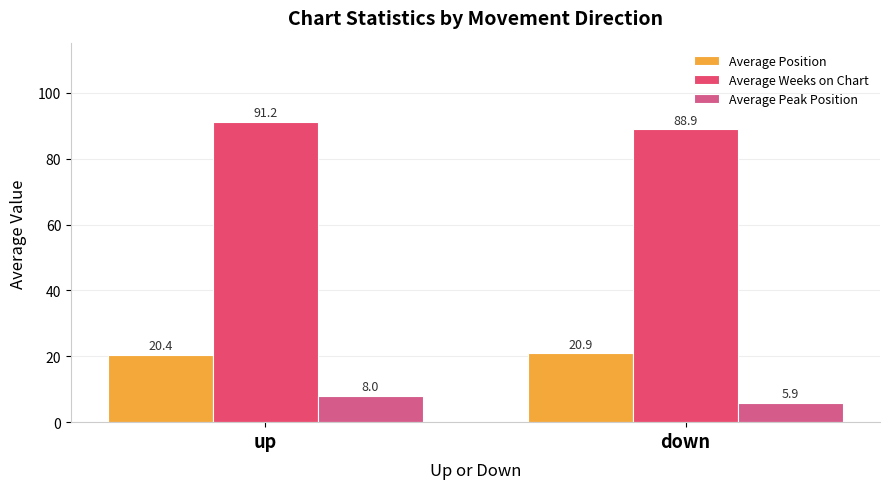

How many data points in Average Weeks on Chart are above 91?

1